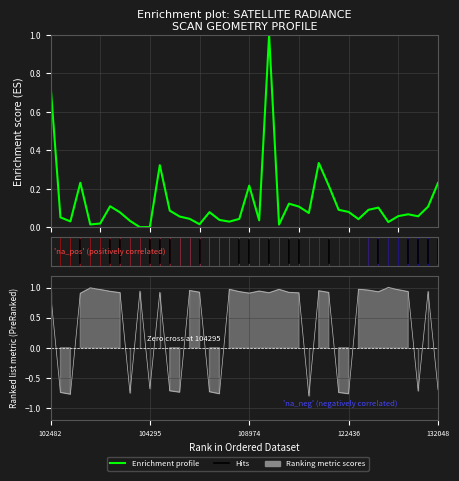

Reading right to left, what are all the values shown in this chart?

0.2	0.1	0.1	0.1	0.1	0.0	0.1	0.1	0.0	0.1	0.1	0.2	0.3	0.1	0.1	0.1	0.0	1.0	0.0	0.2	0.0	0.0	0.0	0.1	0.0	0.0	0.1	0.1	0.3	0.0	0.0	0.0	0.1	0.1	0.0	0.0	0.2	0.0	0.1	0.7